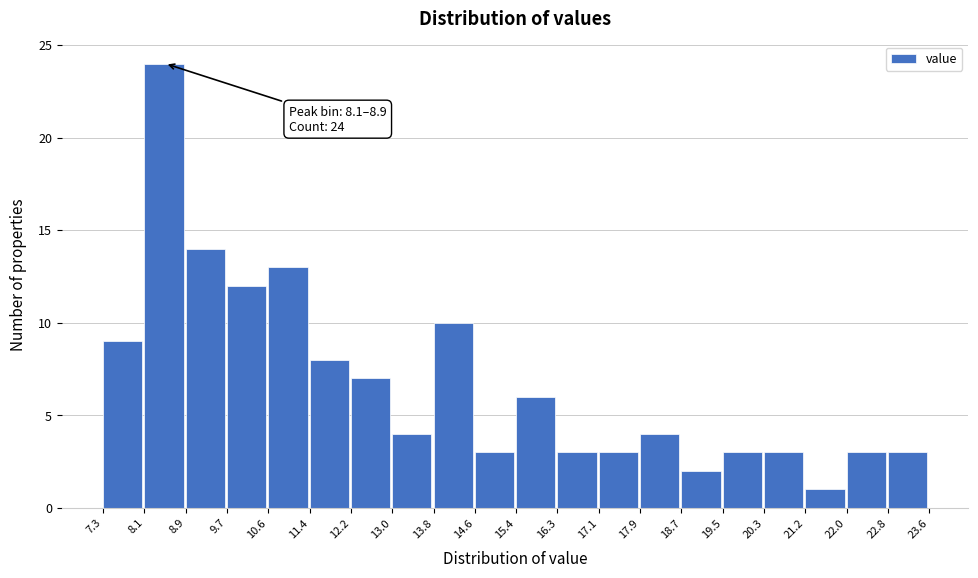

Over which range of the x-axis is the bar tallest?

8.1 to 8.9